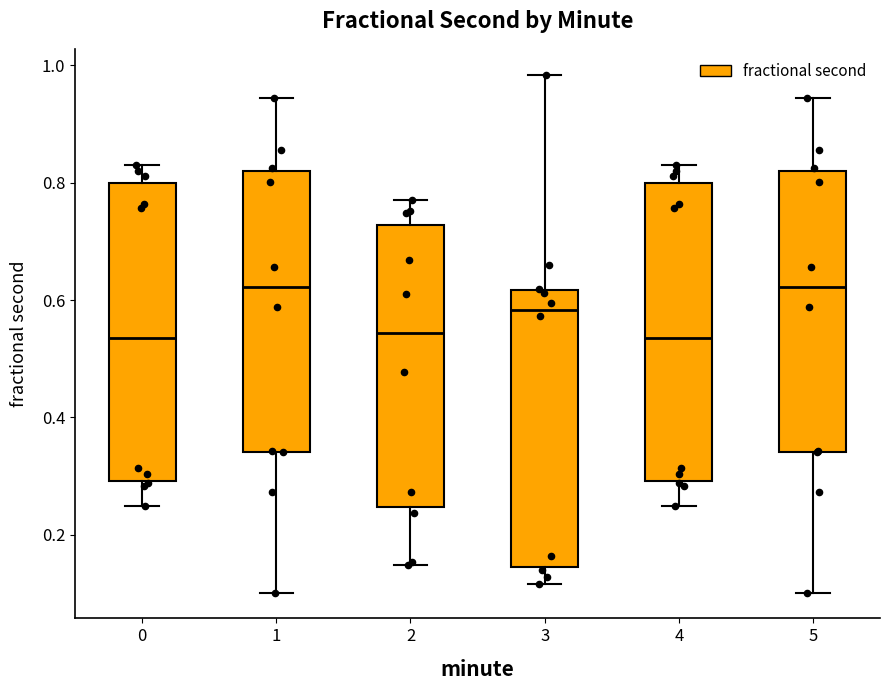

Reading left to right, transcribe this box plot: for each box, give where its median line is, the range the box spans, and where its two whiskers end, as read against the y-axis. The values are not printed on the chart, so give them approximately, as read against the axis.

0: median 0.54, box 0.30 to 0.80, whiskers 0.24 to 0.82
1: median 0.62, box 0.34 to 0.82, whiskers 0.10 to 0.94
2: median 0.54, box 0.24 to 0.72, whiskers 0.14 to 0.78
3: median 0.58, box 0.14 to 0.62, whiskers 0.12 to 0.98
4: median 0.54, box 0.30 to 0.80, whiskers 0.24 to 0.82
5: median 0.62, box 0.34 to 0.82, whiskers 0.10 to 0.94